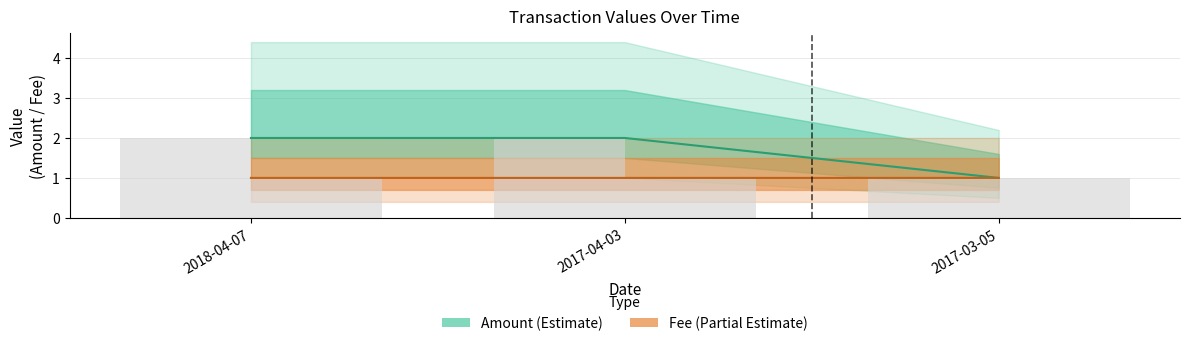

Between 2017-04-03 and 2017-03-05, which series saw the biggest shift?

Amount